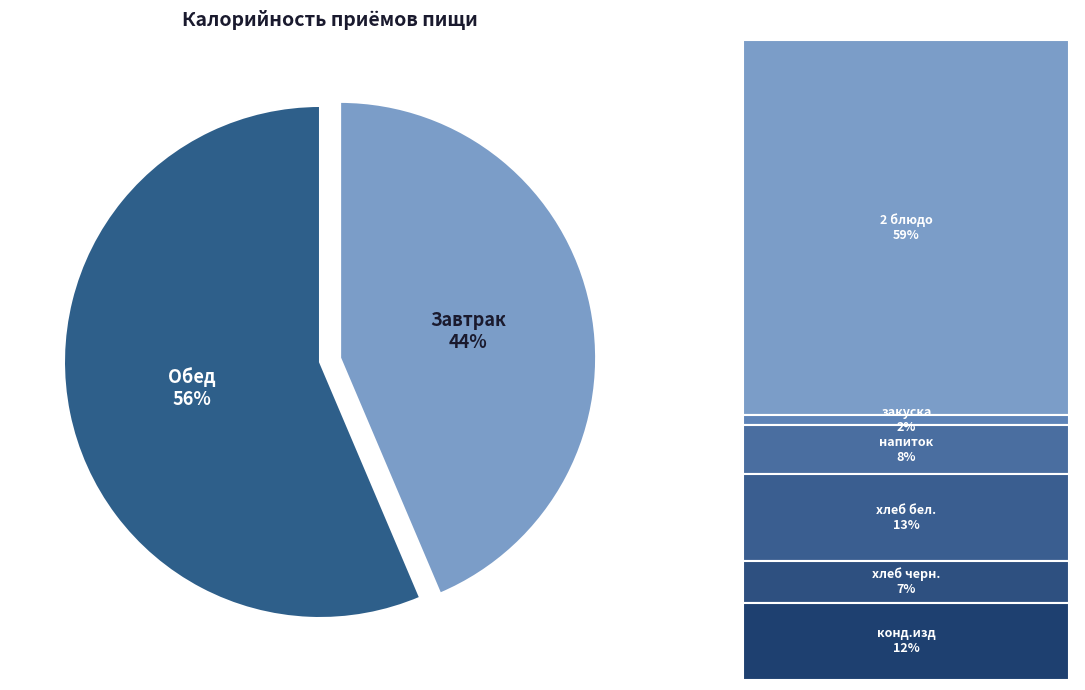

To the nearest percent, what portion does Обед represent?

56%